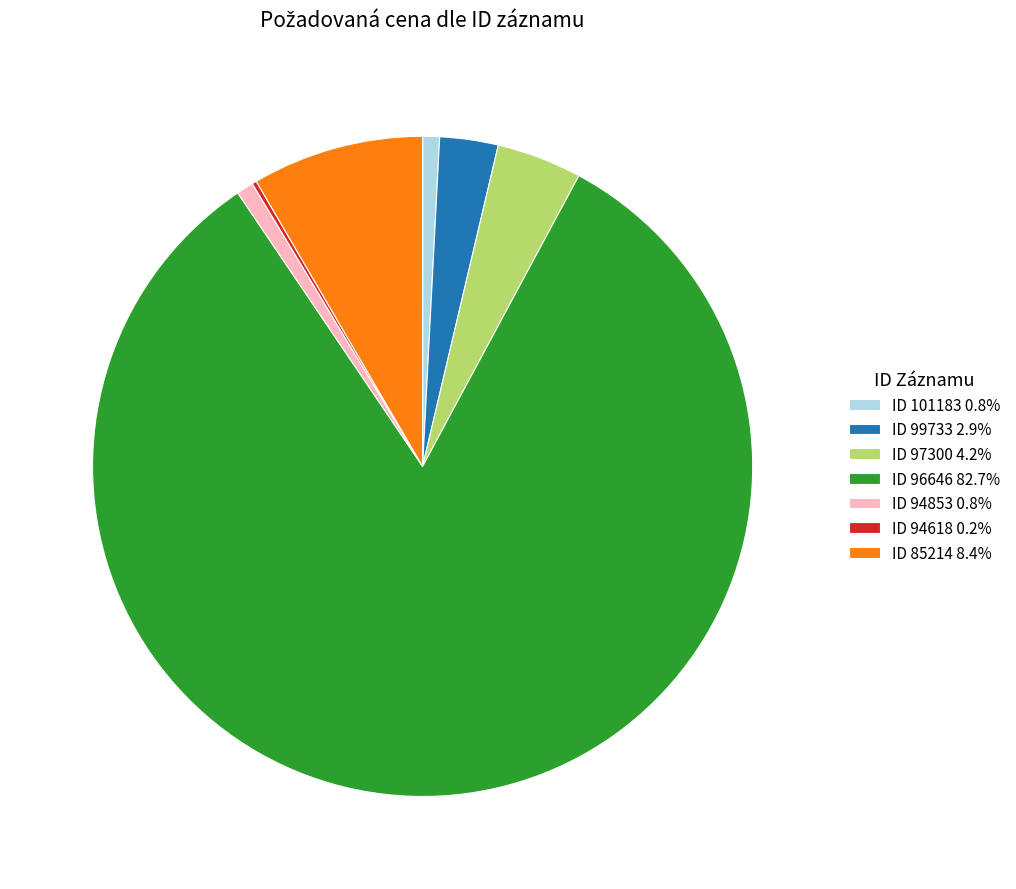

Is the sum of ID 101183 0.8% and ID 96646 82.7% greater than half?

Yes